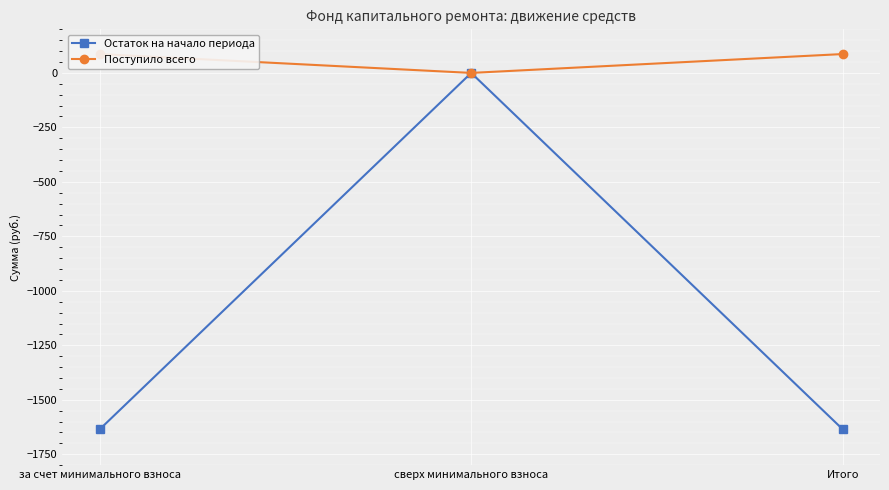

What is the difference between the maximum and minimum values in the Поступило всего series?

86.6